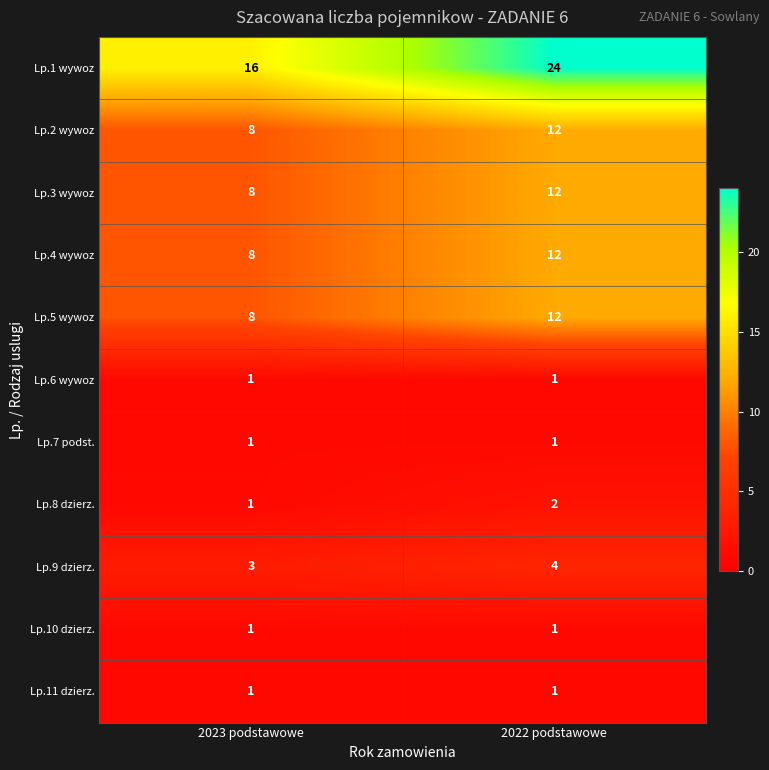

What is the difference between the highest and lowest values at 2022 podstawowe?

23